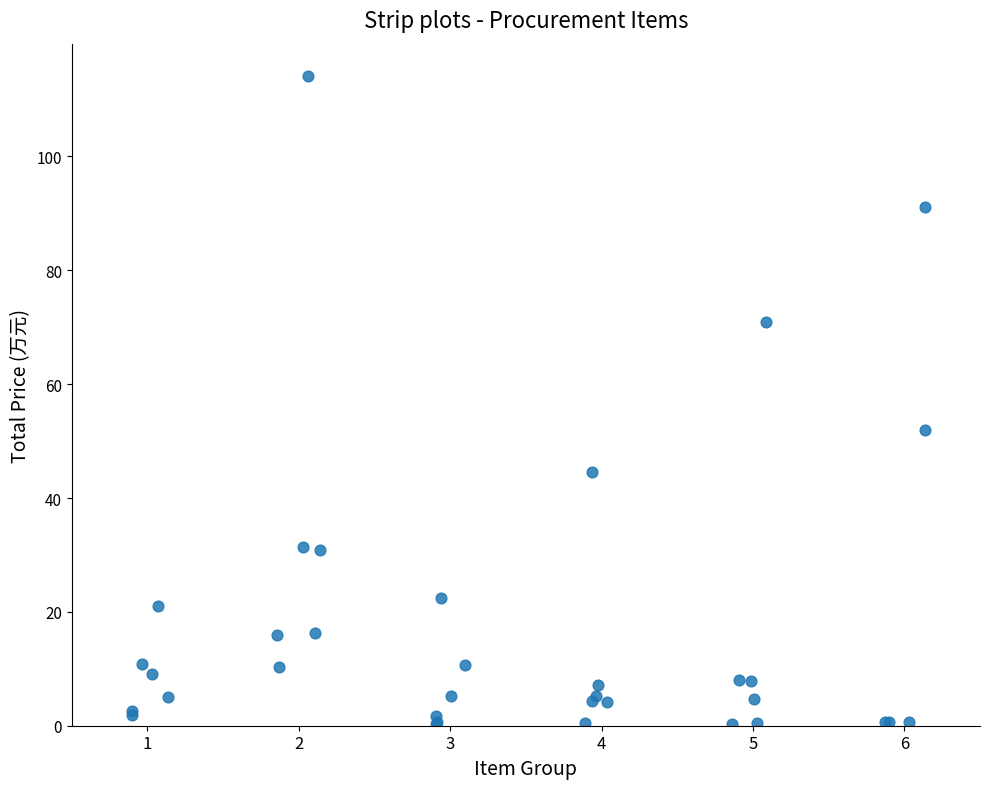

What Y value in the scatter plot is closest to 57?

51.9